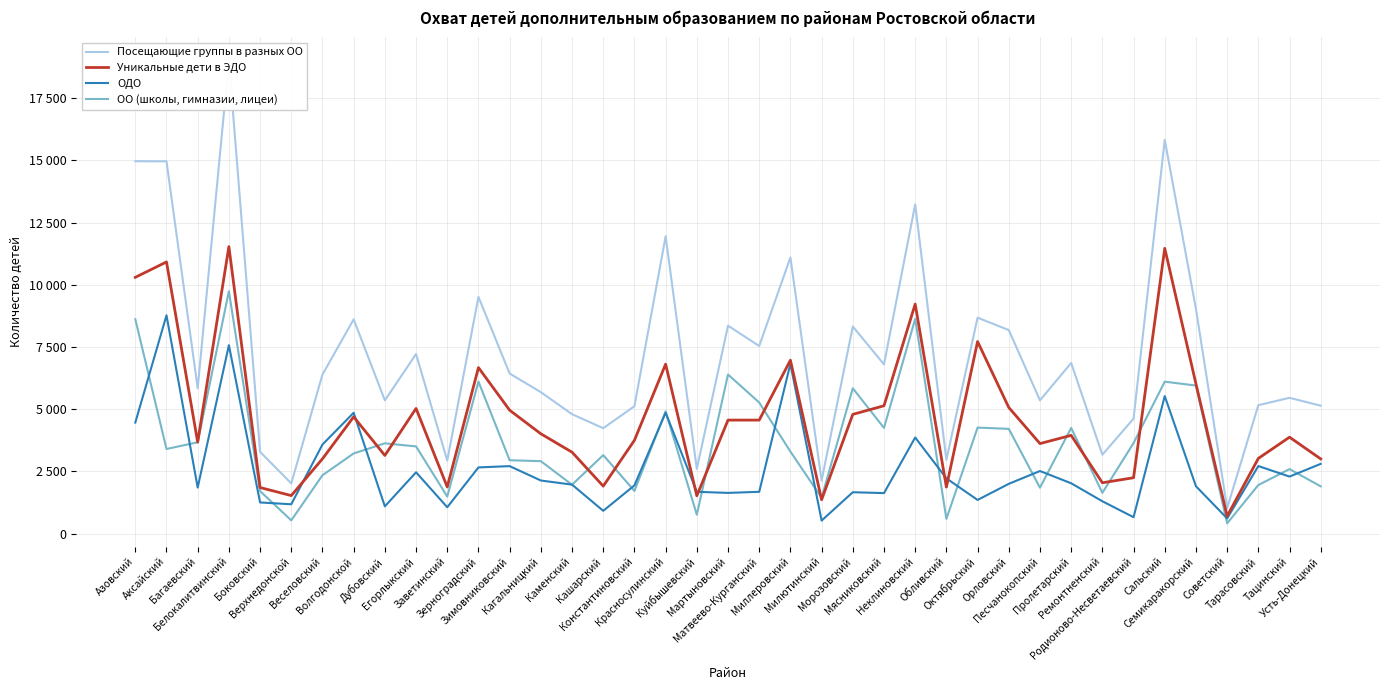

How many lines are shown in the chart?

4